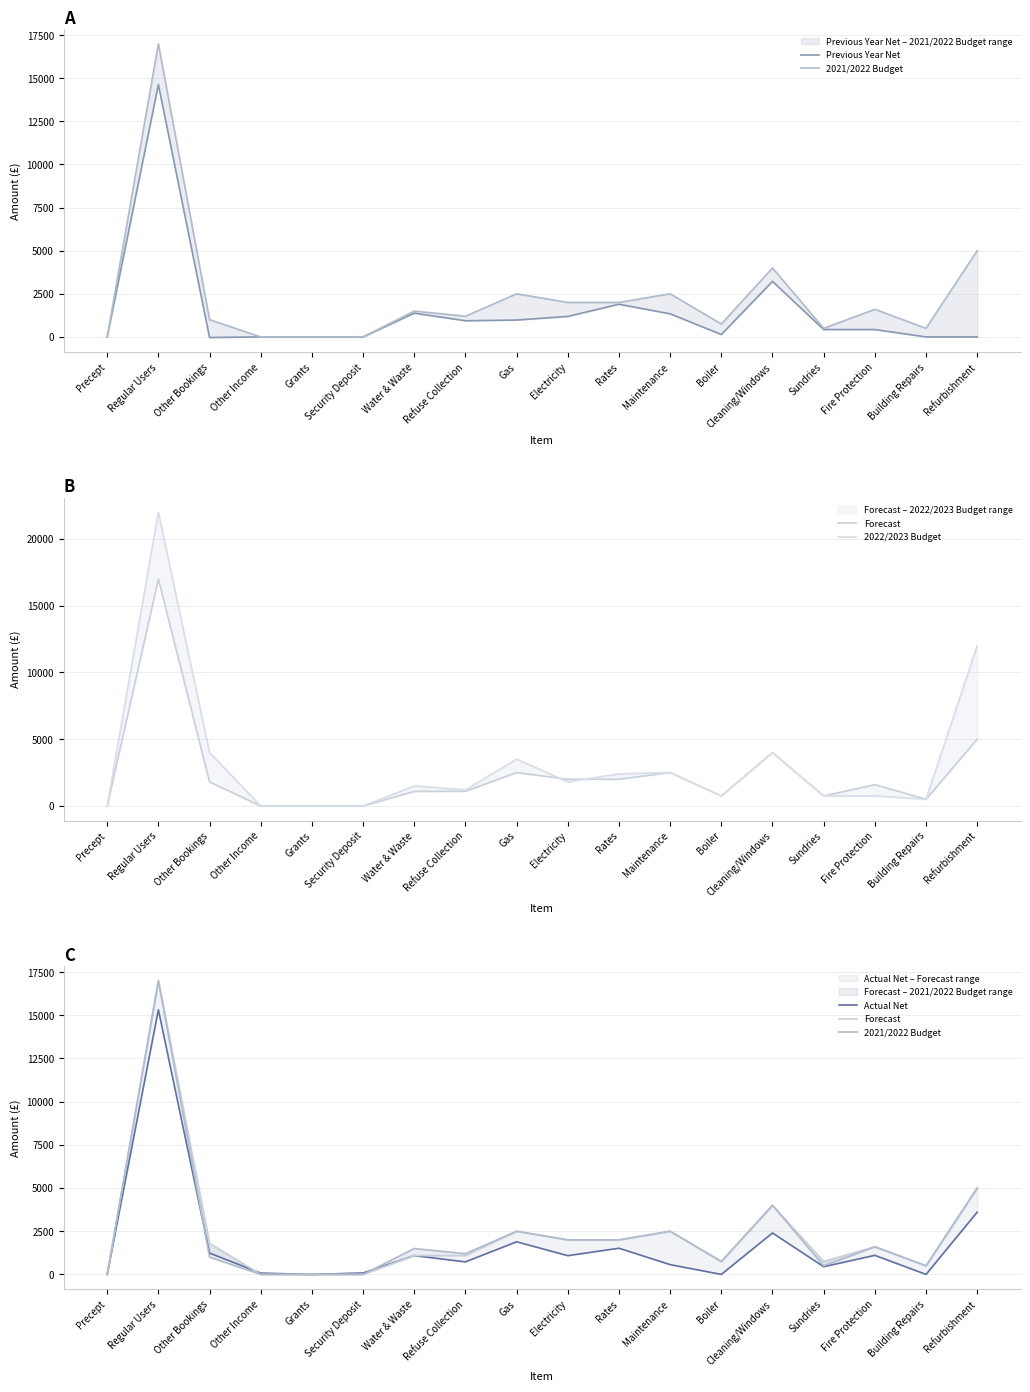

What are all the series names shown in the legend?

Previous Year Net, 2021/2022 Budget, Forecast, 2022/2023 Budget, Actual Net